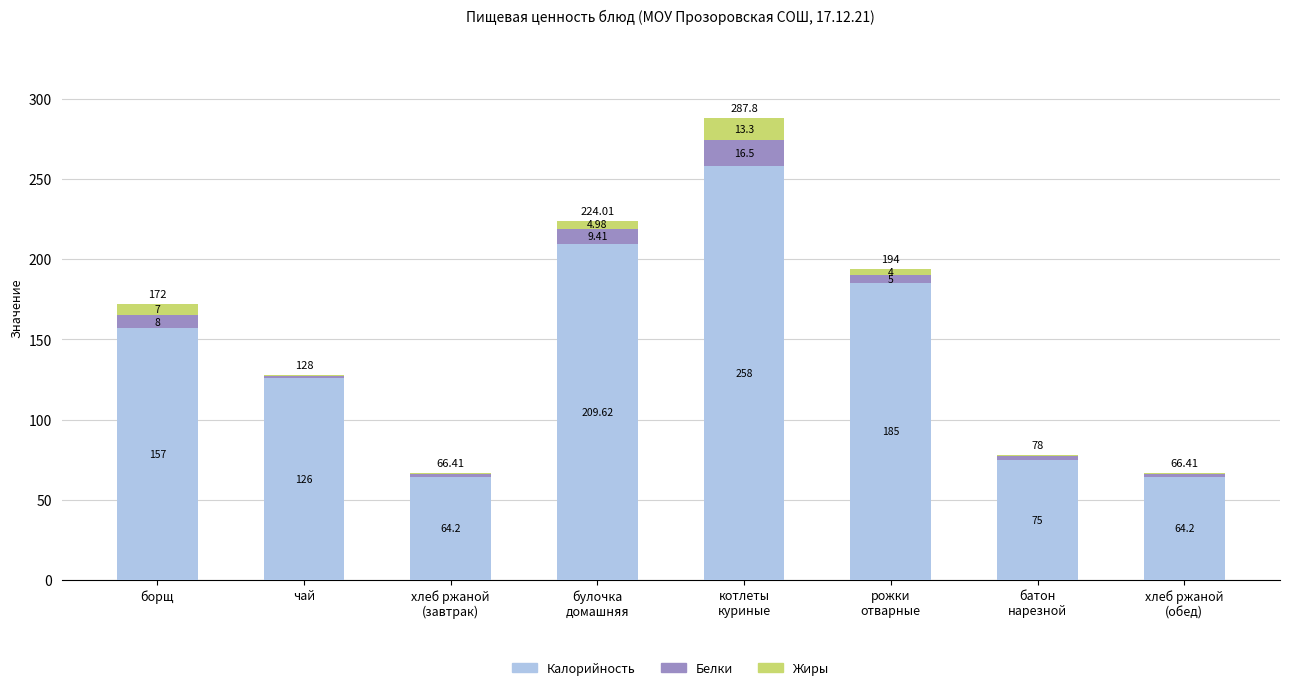

What is the total value across all series at борщ?

172.0